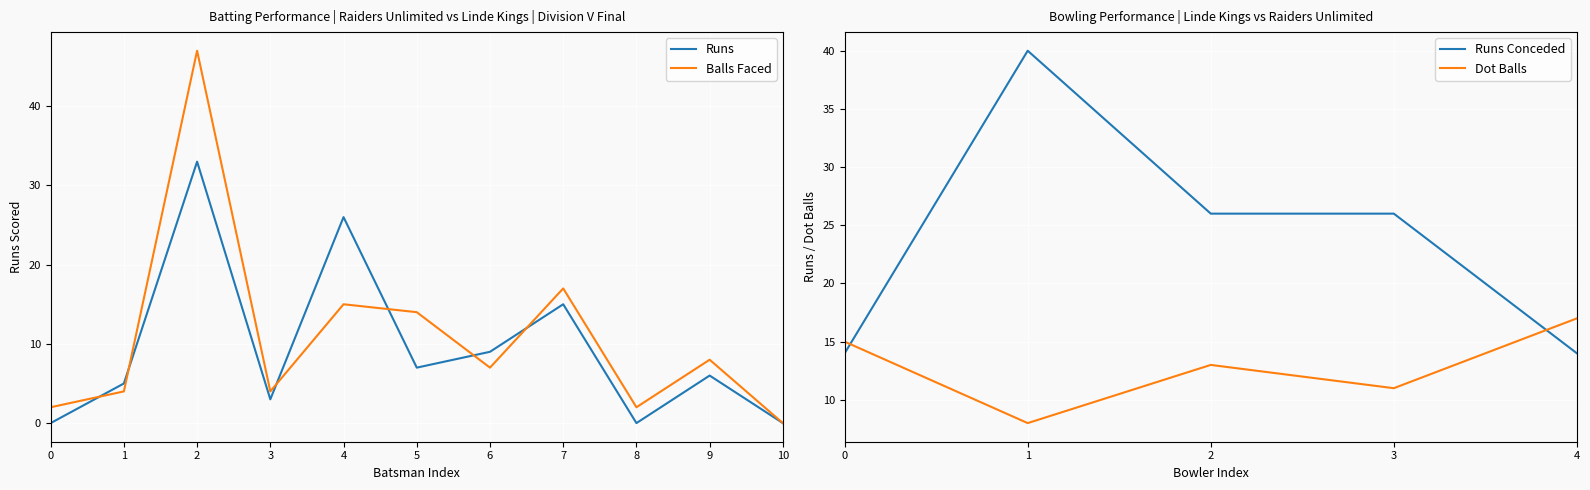

Is the value of Balls Faced at 3 greater than the value of Runs at 7?

No